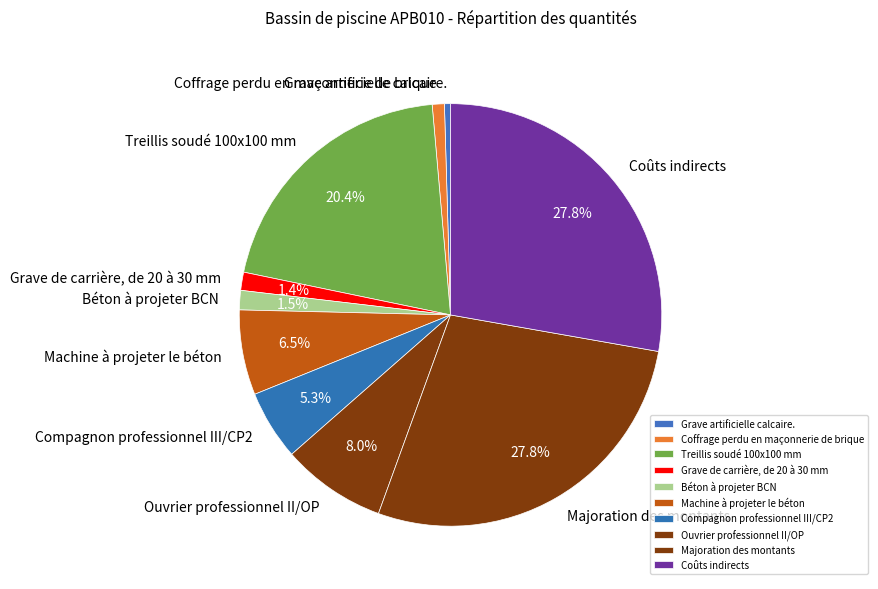

Which has a higher value, Majoration des montants or Grave de carrière, de 20 à 30 mm?

Majoration des montants